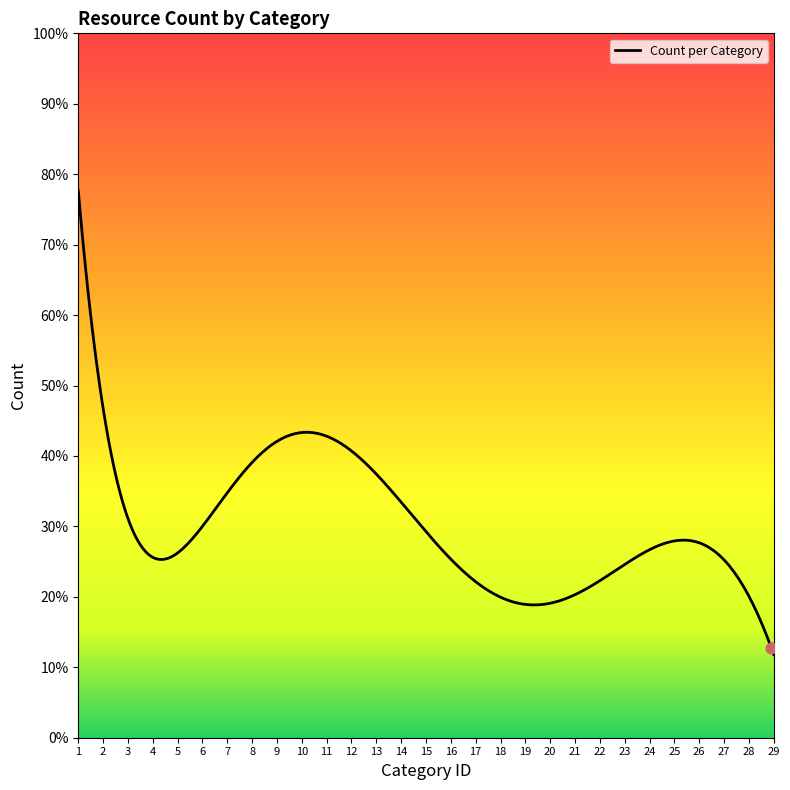

Does the chart have visible grid lines?

No